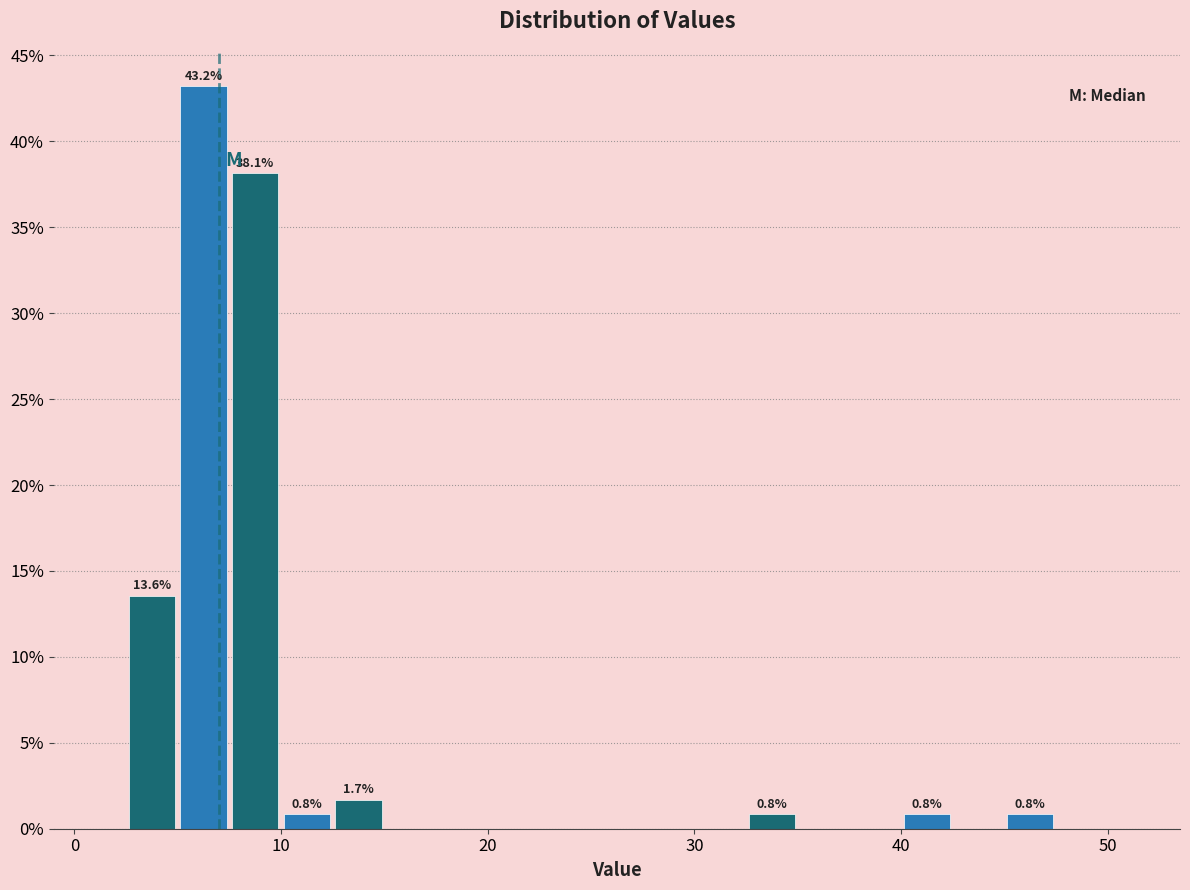

Around what value on the x-axis is the tallest bar? Give the approximate position of its centre, as read against the axis.

6